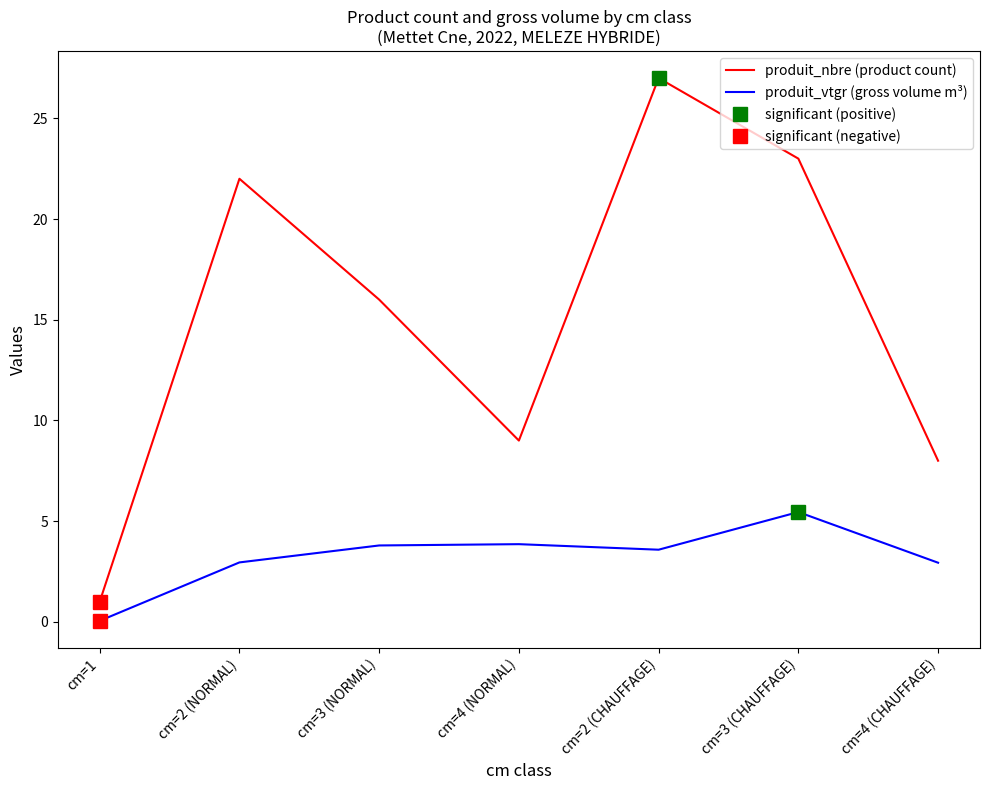

How many lines are shown in the chart?

2